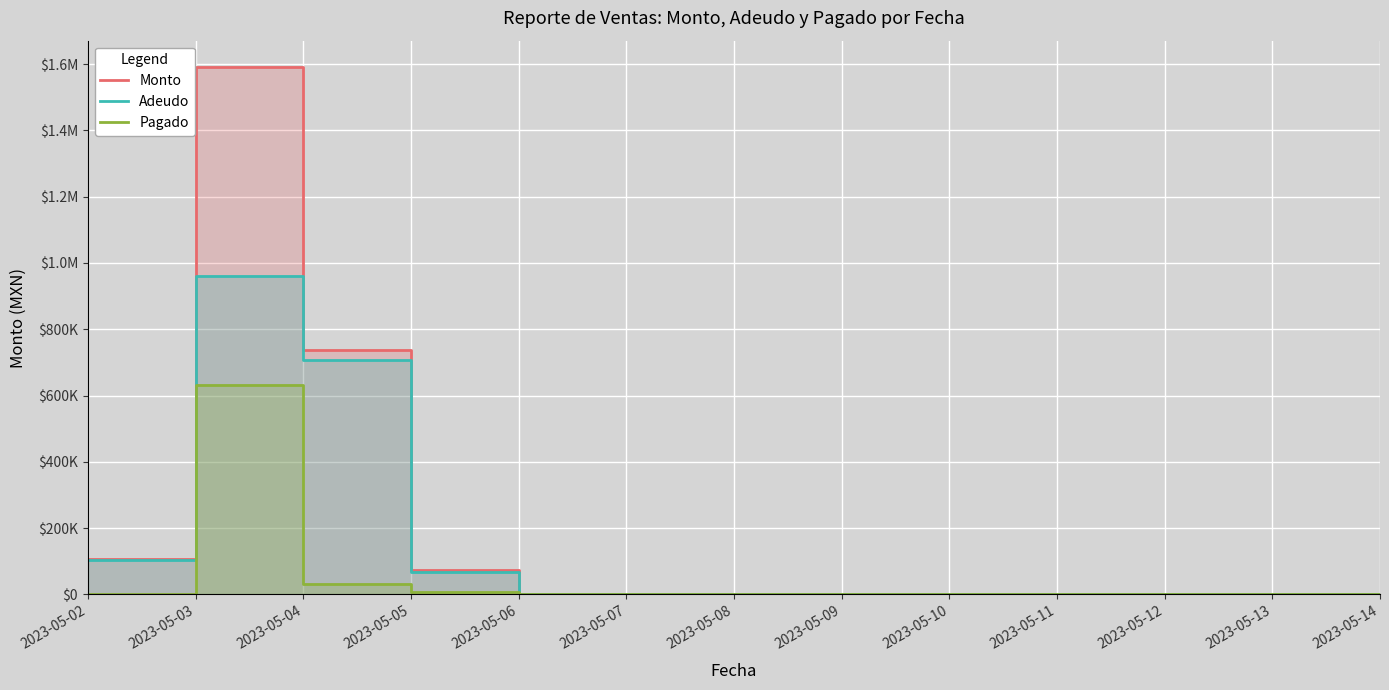

How many categories are shown in the chart?

13